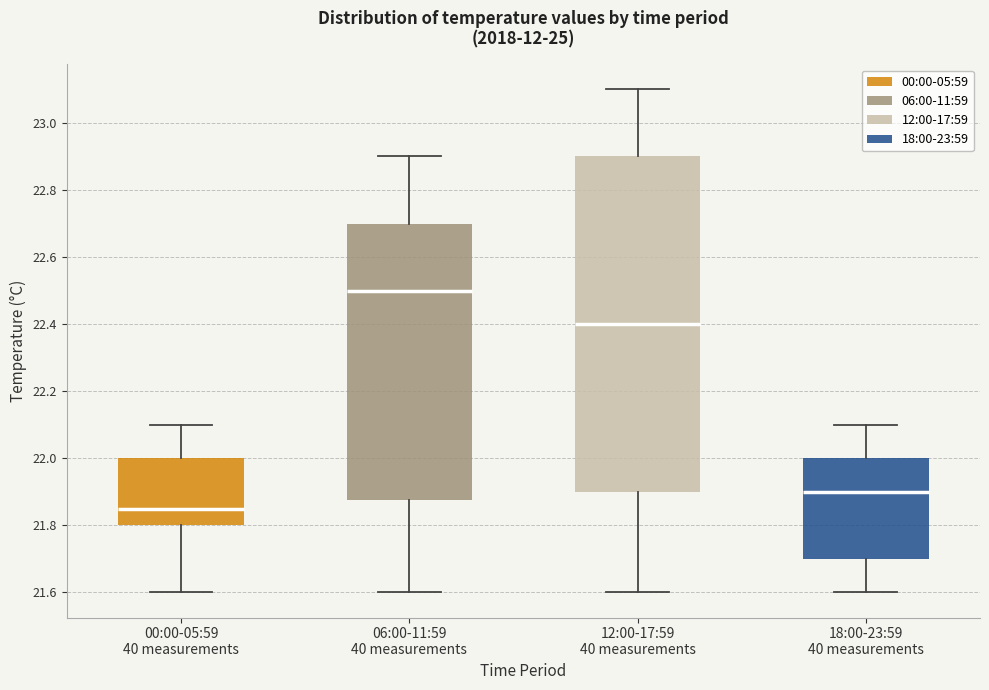

Reading left to right, read every box against the y-axis: the position of its median line, the range the box covers, and the ends of its whiskers. The values are not printed on the chart, so give them approximately, as read against the axis.

00:00-05:59 40 measurements: median 21.86, box 21.80 to 22.00, whiskers 21.60 to 22.10
06:00-11:59 40 measurements: median 22.50, box 21.88 to 22.70, whiskers 21.60 to 22.90
12:00-17:59 40 measurements: median 22.40, box 21.90 to 22.90, whiskers 21.60 to 23.10
18:00-23:59 40 measurements: median 21.90, box 21.70 to 22.00, whiskers 21.60 to 22.10